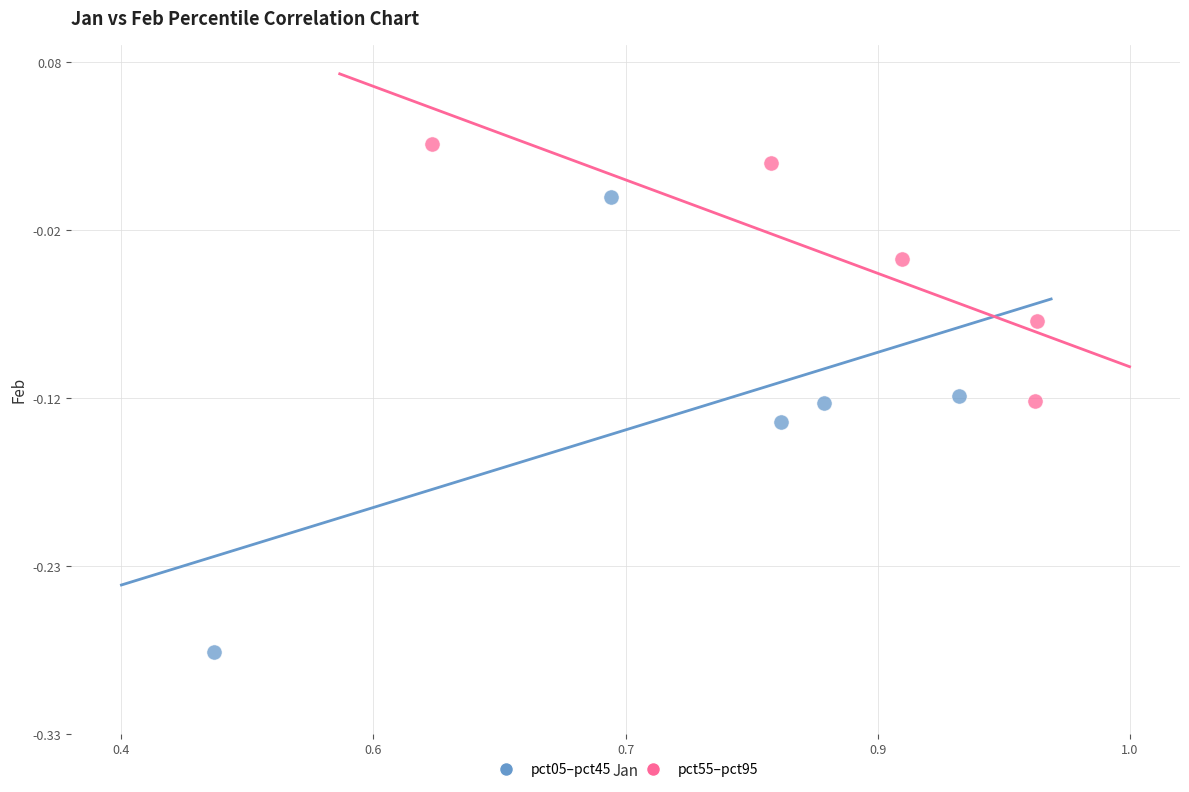

What are all the series names shown in the legend?

pct05–pct45, pct55–pct95